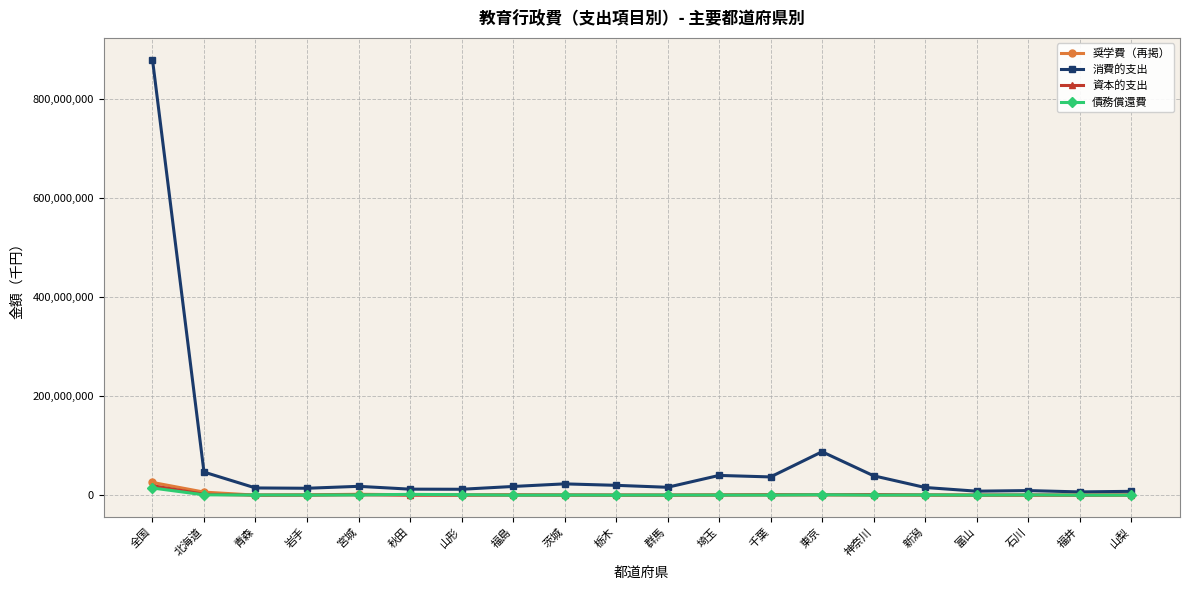

What is the total value across all series at 山形?

13269209